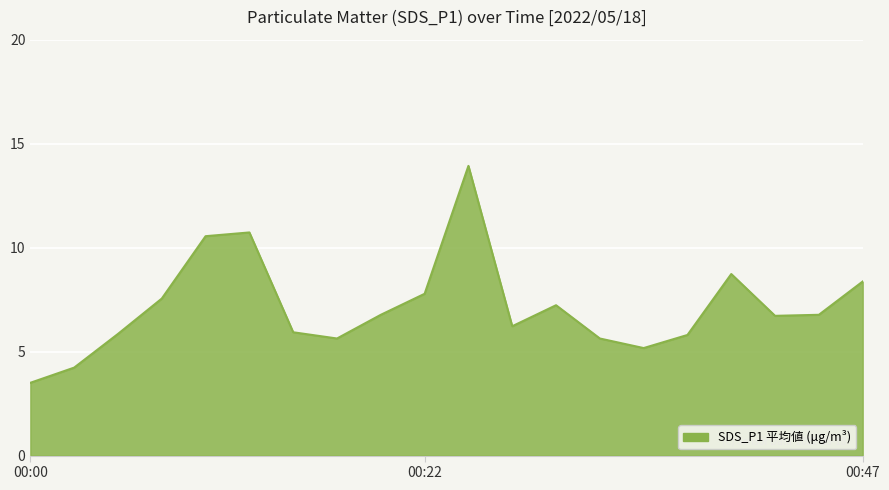

What is the smallest value displayed?

3.5